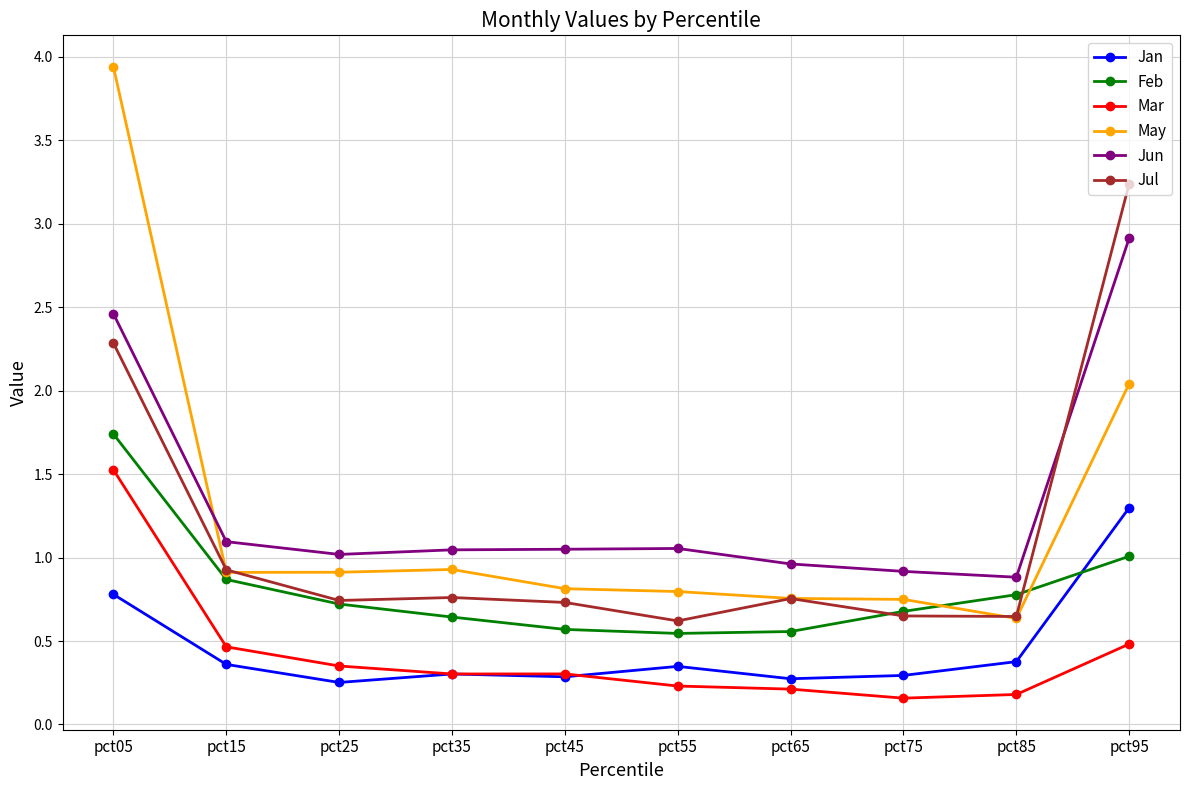

List the series in order of their peak value, highest first.

May, Jul, Jun, Feb, Mar, Jan